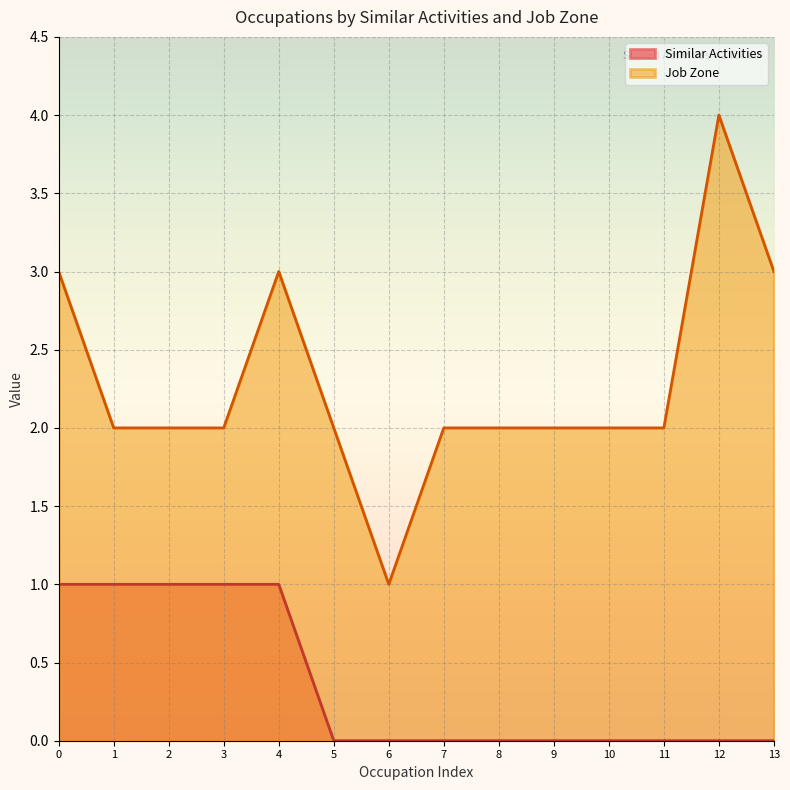

True or false: Similar Activities has a value of 0 at 5.

True